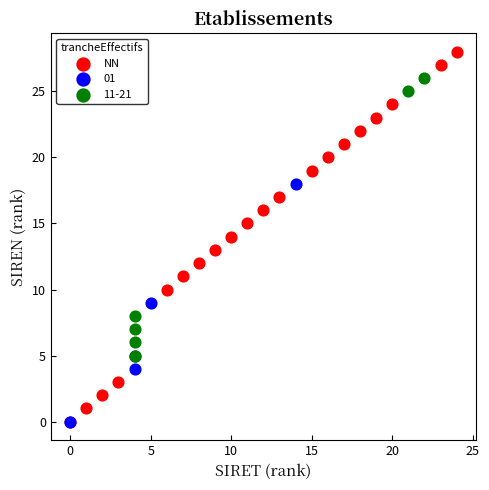

Which series contains the highest Y value?

NN